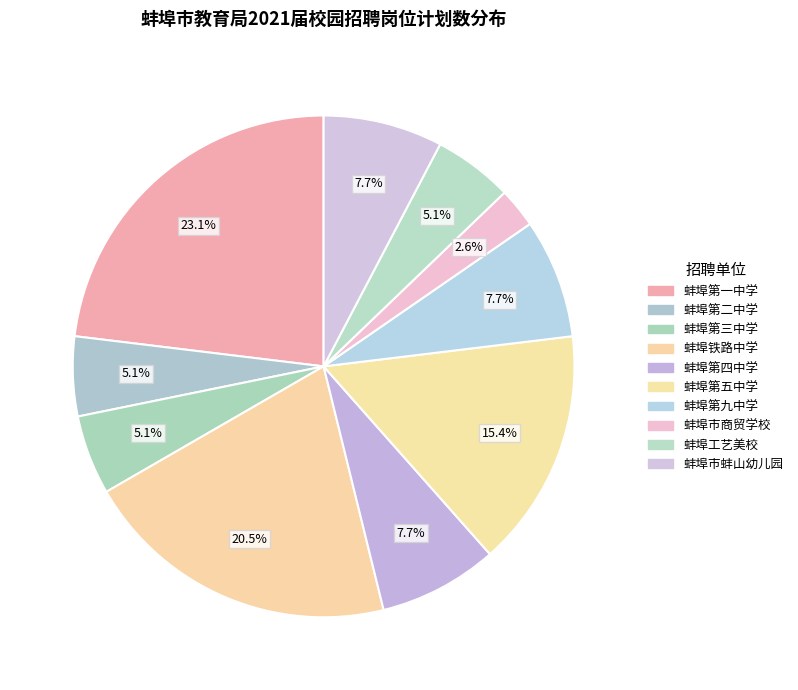

Approximately how many times larger is the value at 蚌埠第三中学 compared to 蚌埠市蚌山幼儿园?

0.7